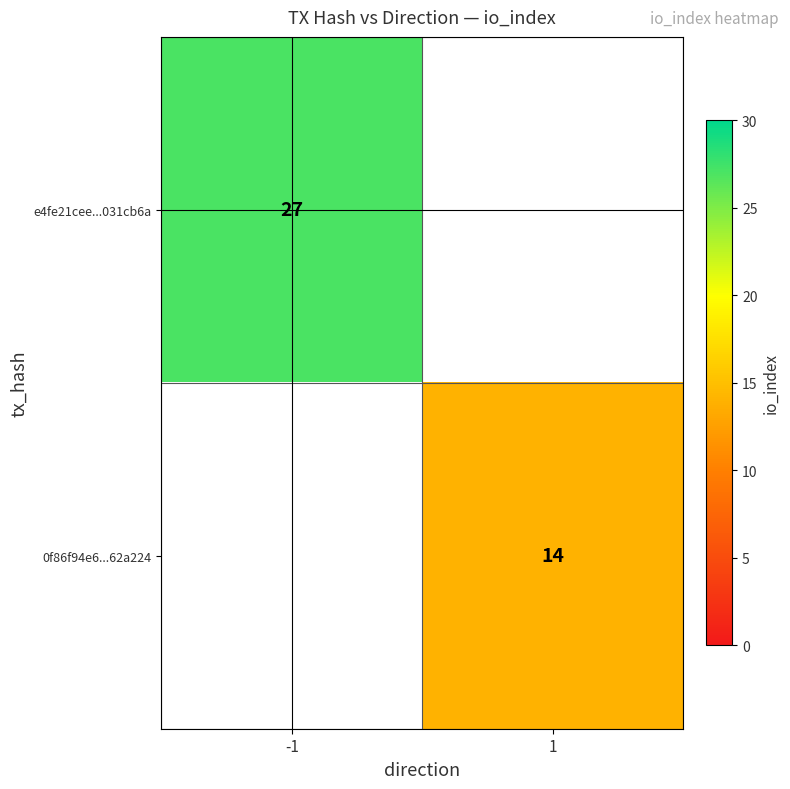

True or false: 0f86f94e6...62a224 has a value of 14 at 1.

True